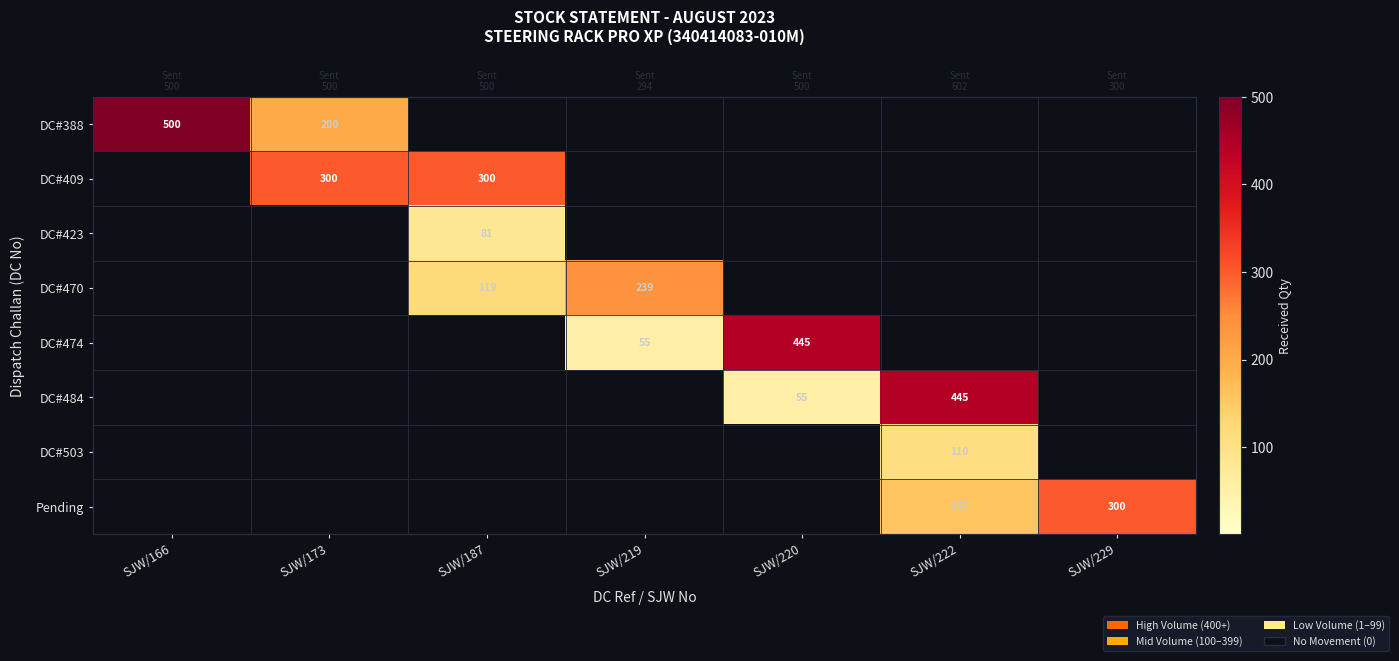

True or false: DC#470 has a value of 114 at SJW/219.

False